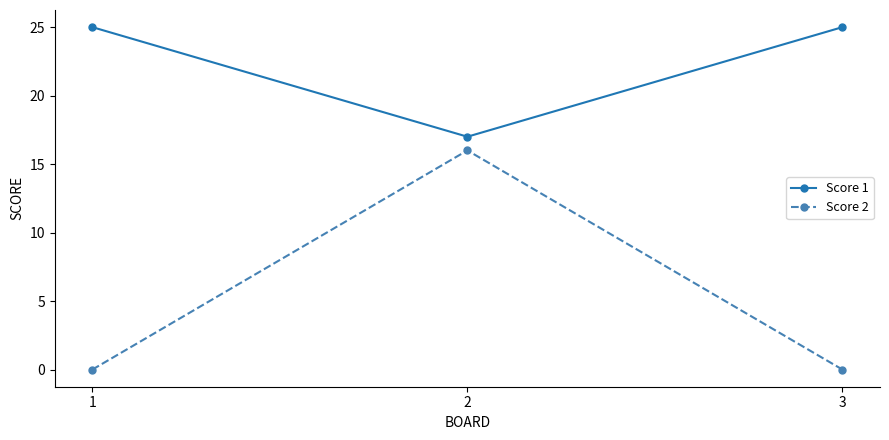

Is it true that Score 1 equals 25 at 1?

True